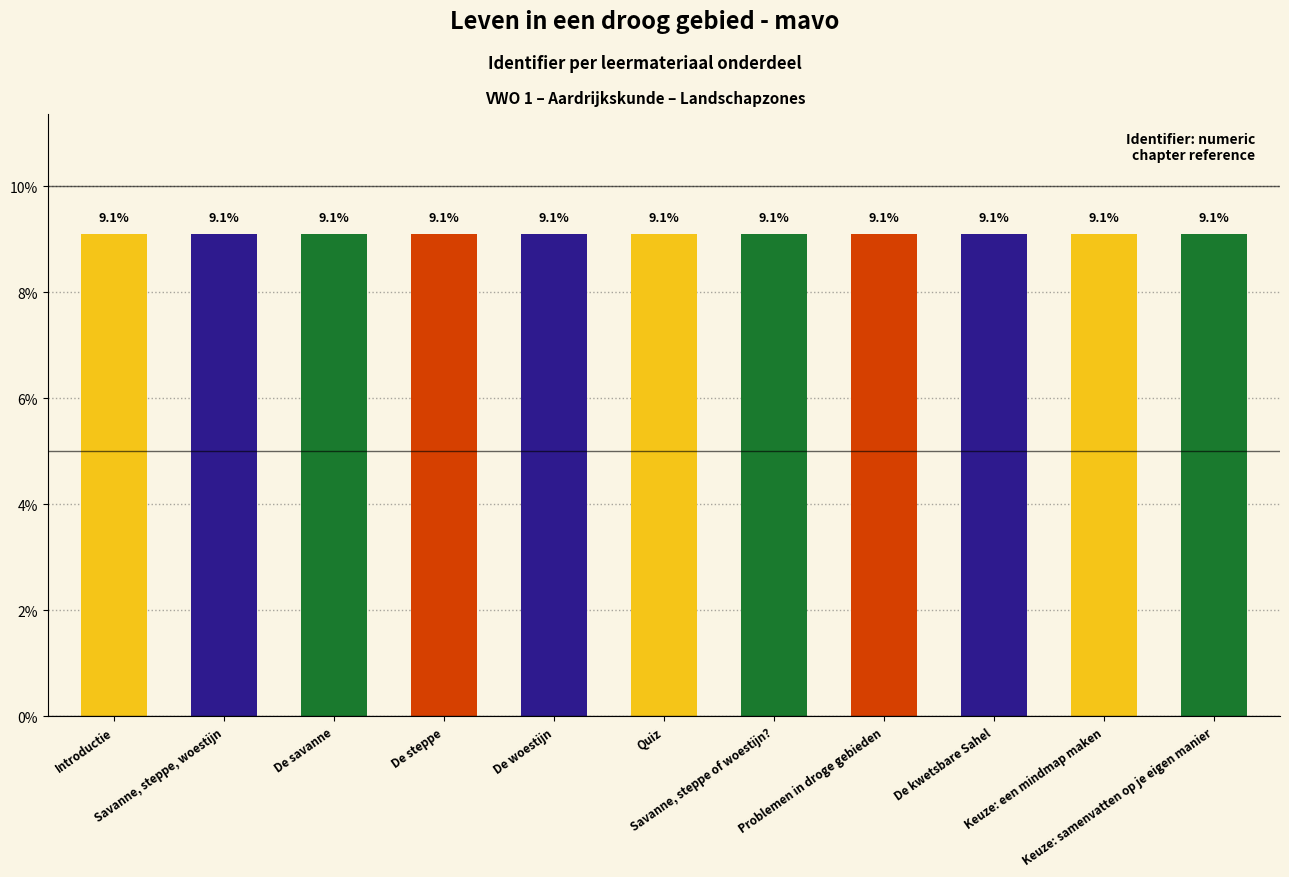

What is the maximum value shown in the chart?

9.1